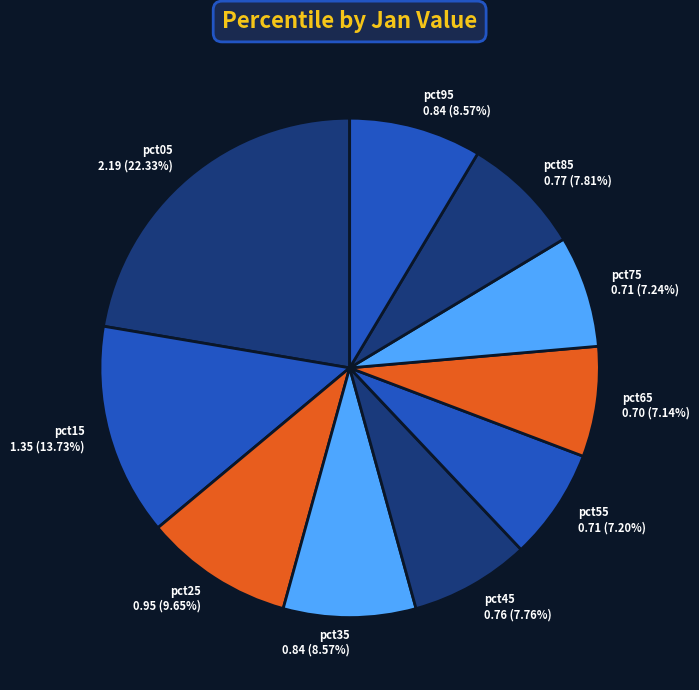

Which slice is the largest?

pct05